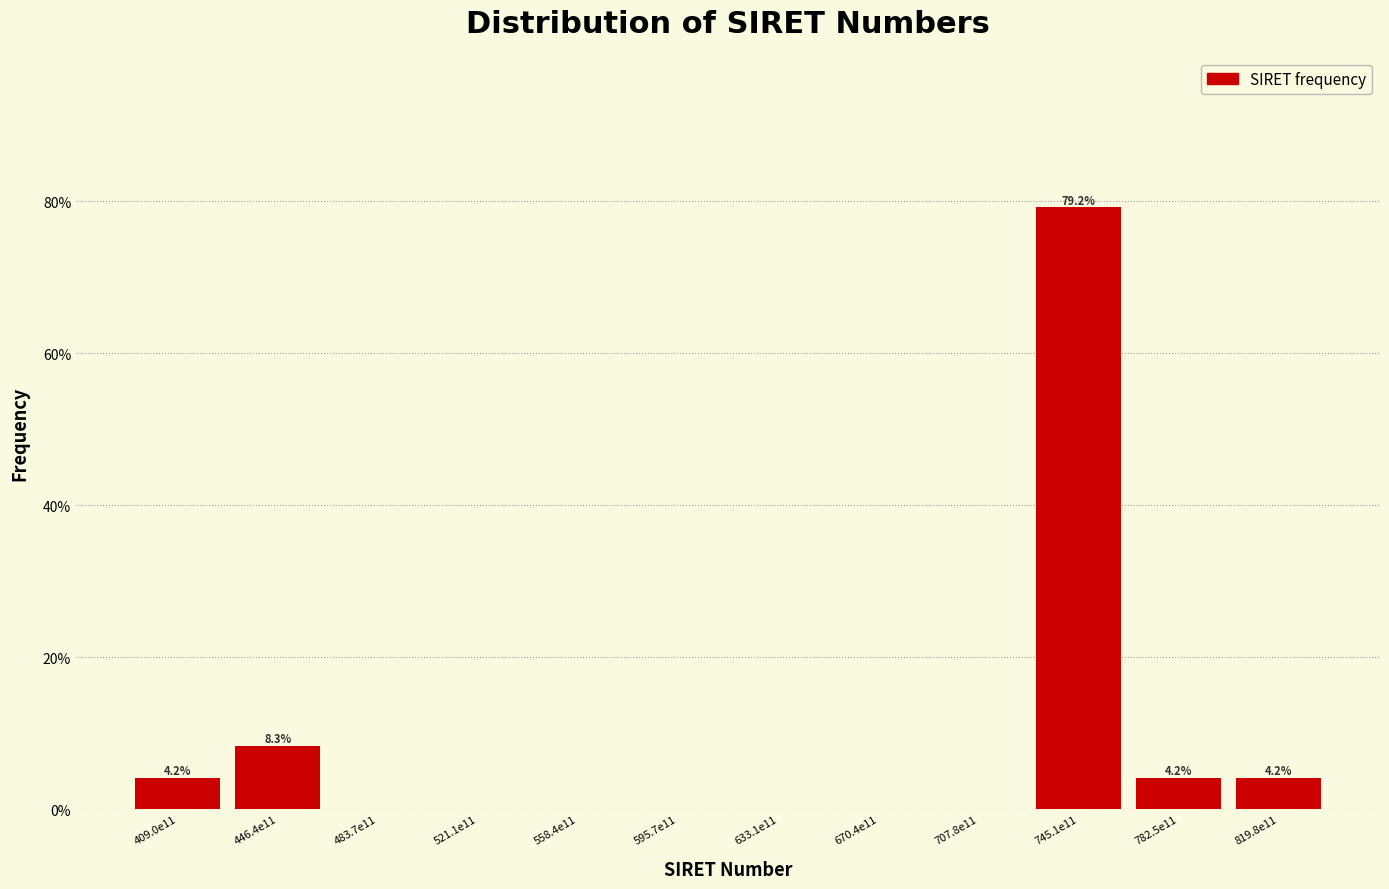

Reading left to right, extract all data points from this chart.

409.0e11=4.2	446.4e11=8.3	483.7e11=0.0	521.1e11=0.0	558.4e11=0.0	595.7e11=0.0	633.1e11=0.0	670.4e11=0.0	707.8e11=0.0	745.1e11=79.2	782.5e11=4.2	819.8e11=4.2